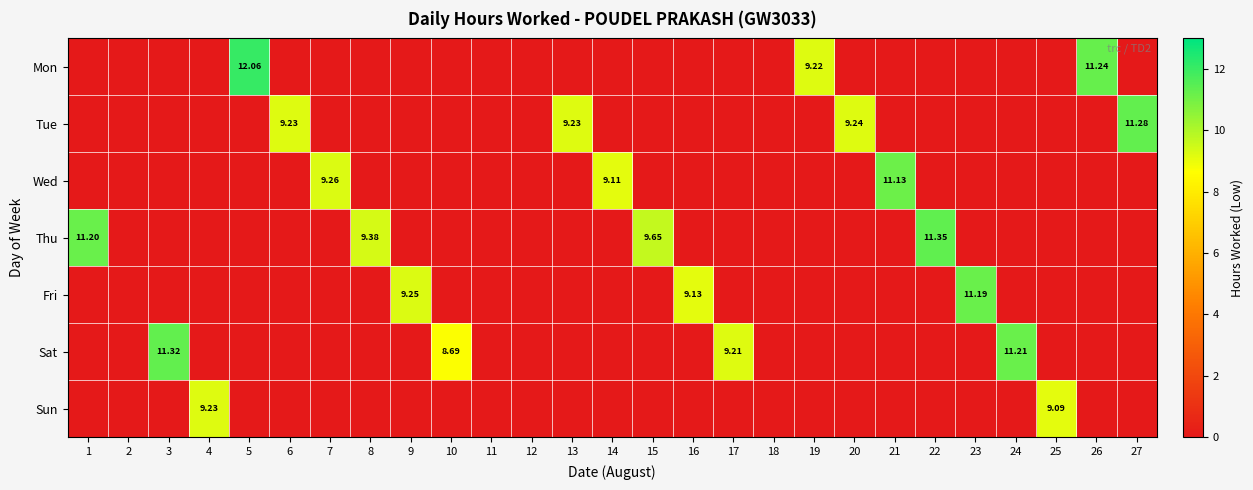

True or false: Sat has a value of 0.0 at 25.

True